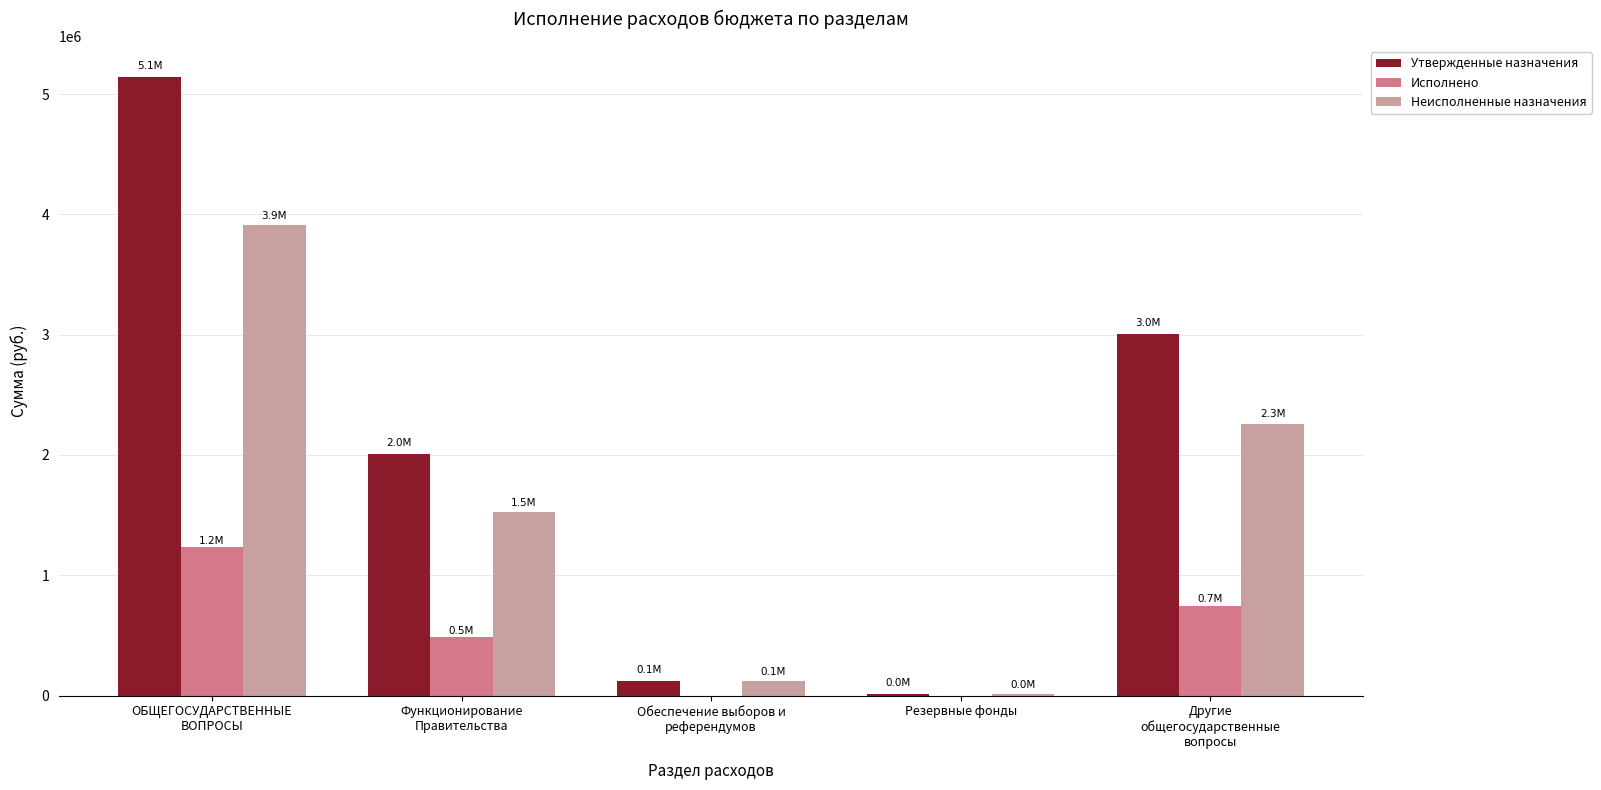

Which series has the largest total across all categories?

Утвержденные назначения